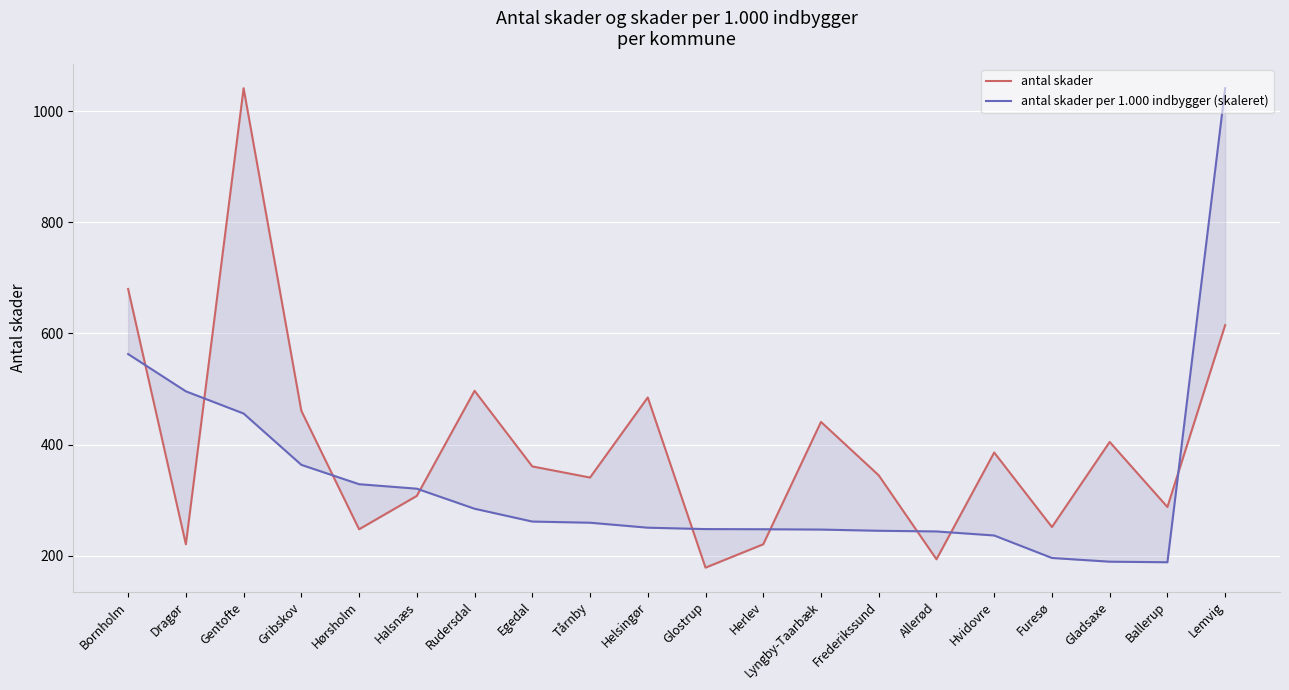

How many lines are shown in the chart?

2